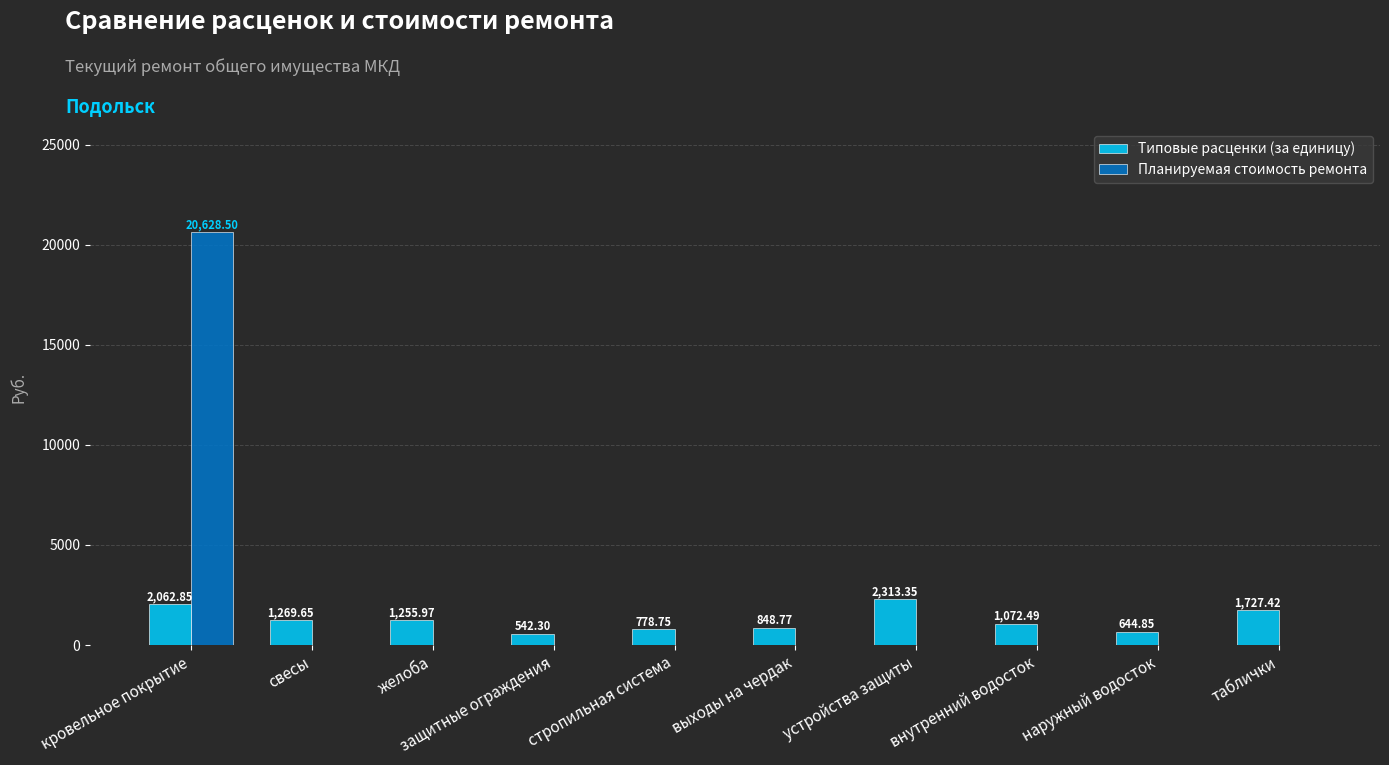

The Типовые расценки (за единицу) series shows 1269.7 at свесы. True or false?

True